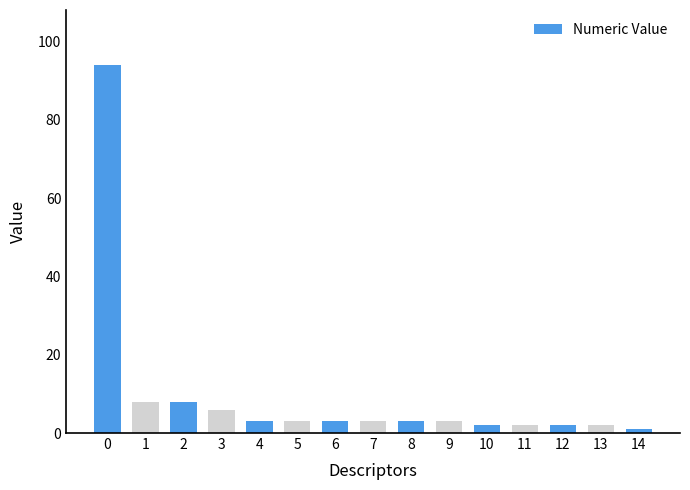

Approximately how many times larger is the value at 2 compared to 4?

2.7